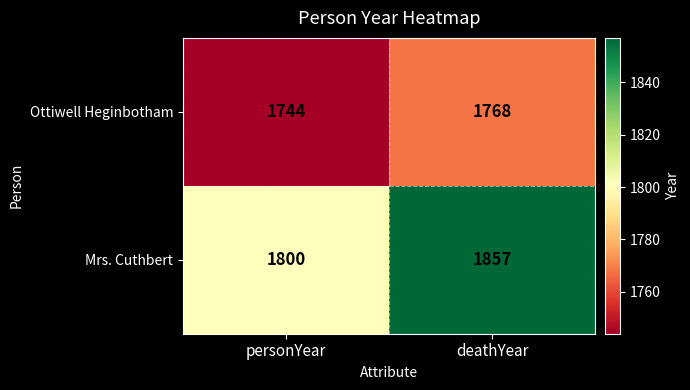

Reading right to left, what are all the values shown in this chart?

Ottiwell Heginbotham: 1768	1744
Mrs. Cuthbert: 1857	1800